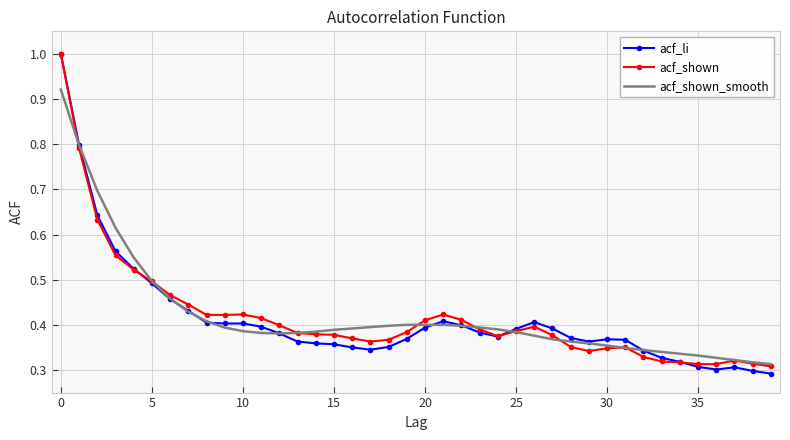

What is the maximum value for acf_shown?

1.0